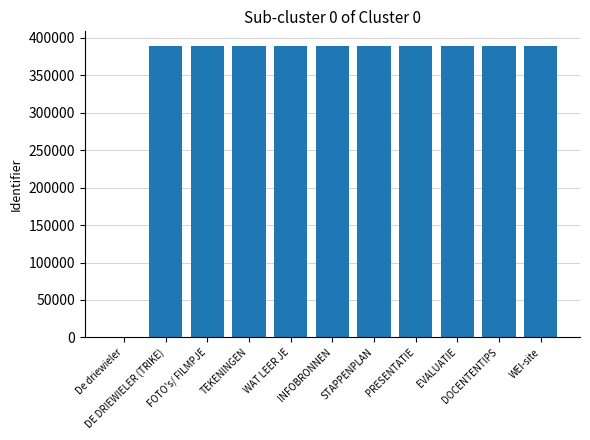

At which label is the value closest to 194695?

DE DRIEWIELER (TRIKE)